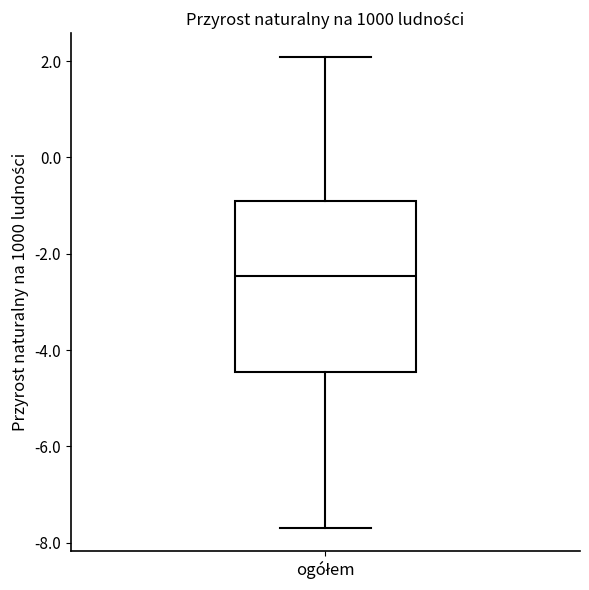

Where is the upper edge of the box for ogółem on the y-axis? The values are not printed on the chart, so give them approximately, as read against the axis.

-0.8